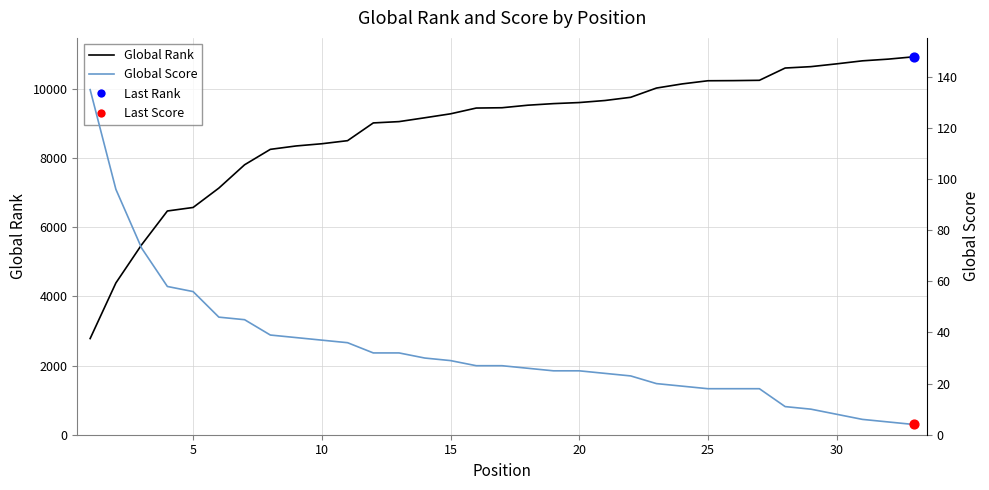

Is the value of Global Score at 25 greater than the value of Global Rank at 16?

No